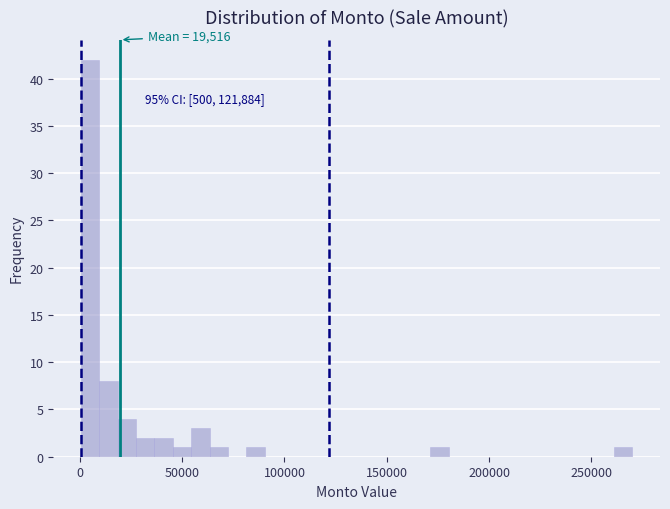

Read against the x-axis, roughly where is the centre of the tallest bar?

5000